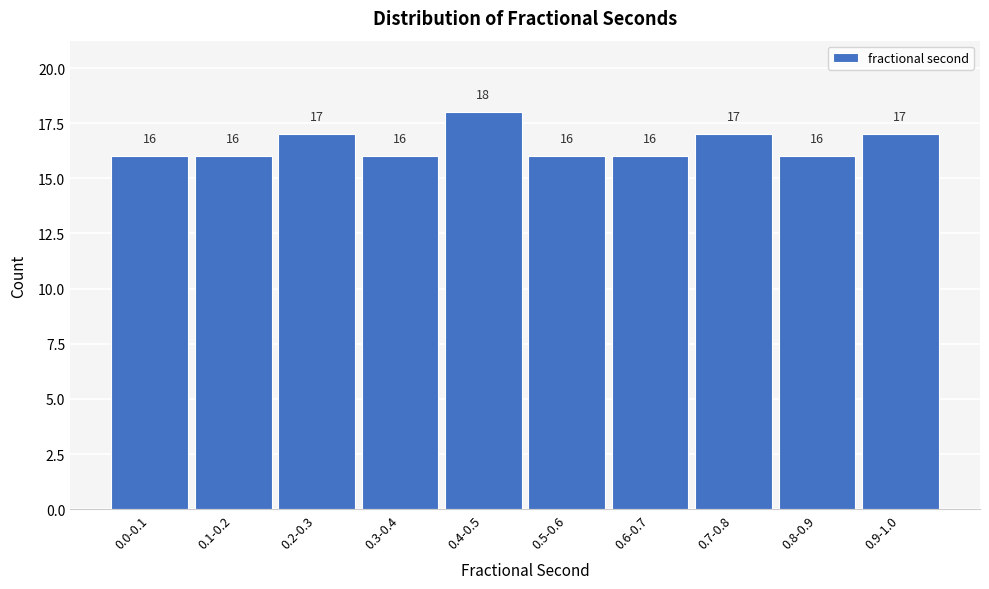

Reading left to right, what are all the values shown in this chart?

0.0-0.1=16	0.1-0.2=16	0.2-0.3=17	0.3-0.4=16	0.4-0.5=18	0.5-0.6=16	0.6-0.7=16	0.7-0.8=17	0.8-0.9=16	0.9-1.0=17